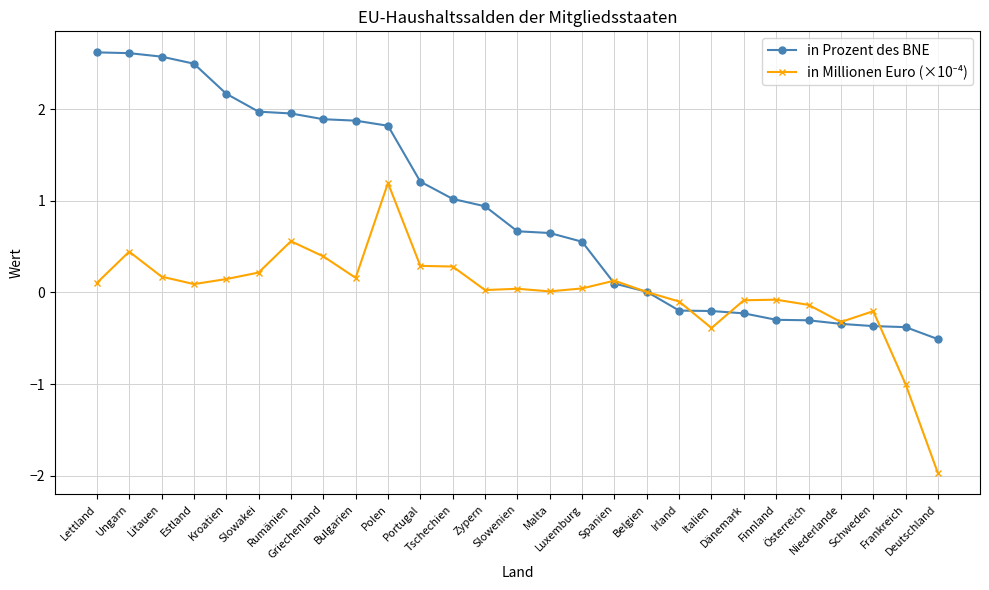

What is the label of the 27th point from the left?

Deutschland